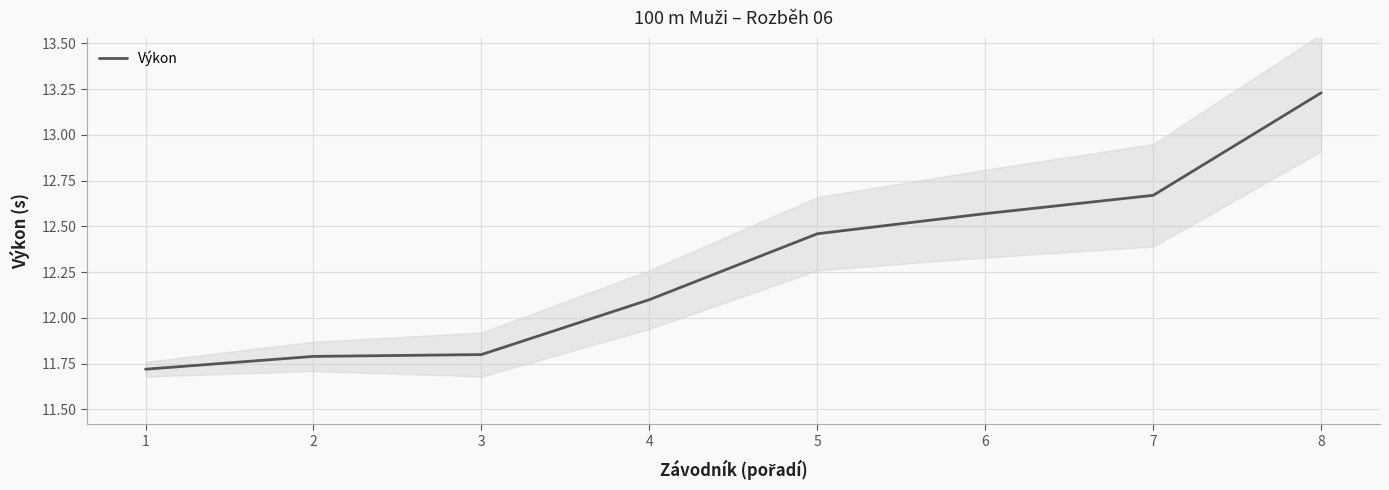

What is the value of the 6th point from the left?

12.6